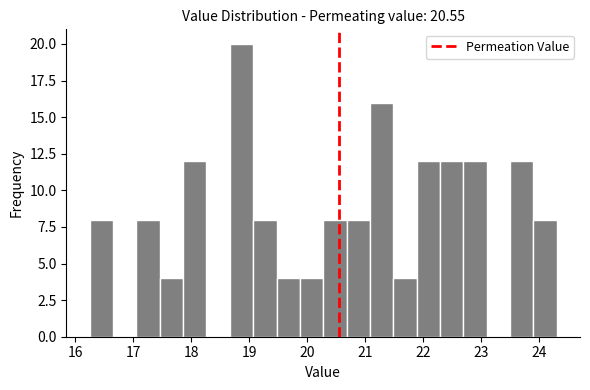

Reading left to right, list every bar in this chart as the range it spans on the x-axis followed by its height. Neither the bar edges nor the heights are printed on the chart, so give them approximately, as read against the axes.

16.3 to 16.7: 8
16.7 to 17.1: 0
17.1 to 17.5: 8
17.5 to 17.9: 4
17.9 to 18.3: 12
18.3 to 18.7: 0
18.7 to 19.1: 20
19.1 to 19.5: 8
19.5 to 19.9: 4
19.9 to 20.3: 4
20.3 to 20.7: 8
20.7 to 21.1: 8
21.1 to 21.5: 16
21.5 to 21.9: 4
21.9 to 22.3: 12
22.3 to 22.7: 12
22.7 to 23.1: 12
23.1 to 23.5: 0
23.5 to 23.9: 12
23.9 to 24.3: 8